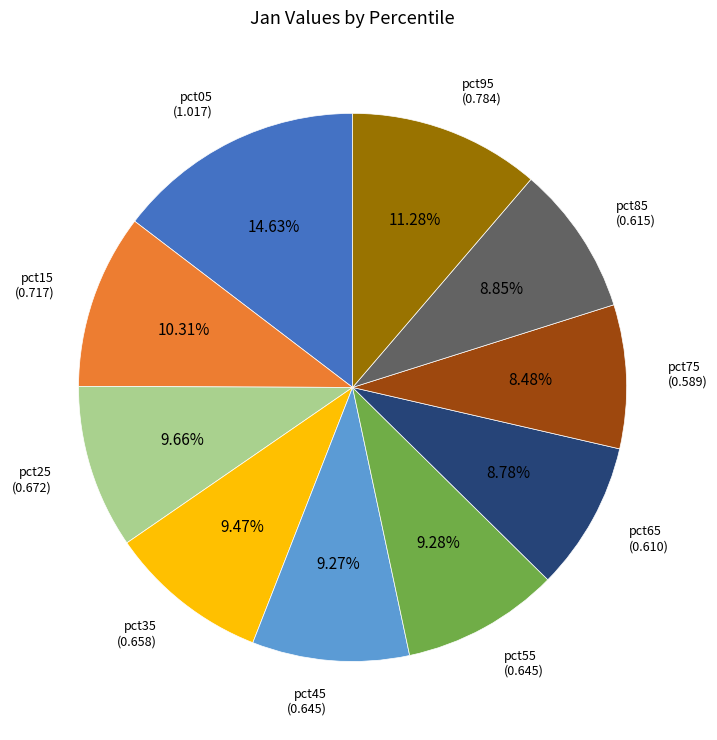

Does any single category account for the majority?

No